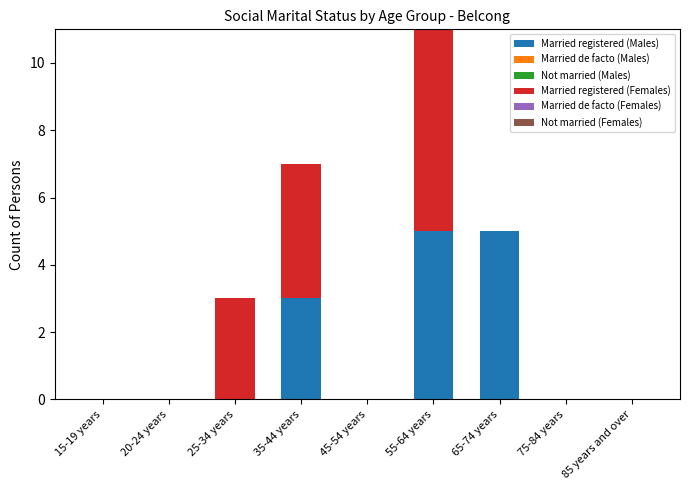

What is the total value across all series at 65-74 years?

5